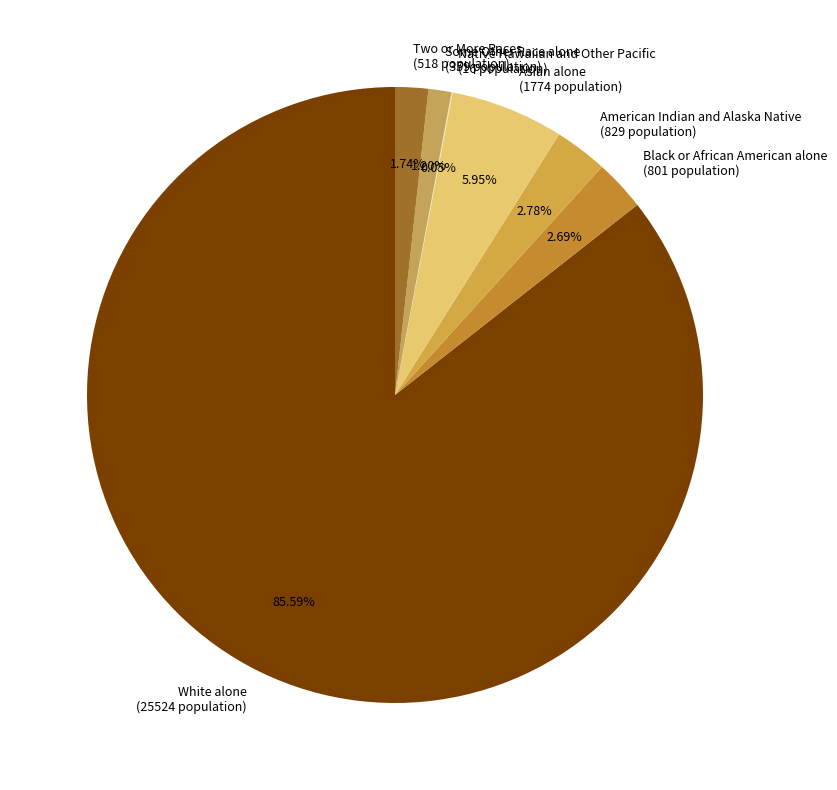

Which slice is the largest?

White alone